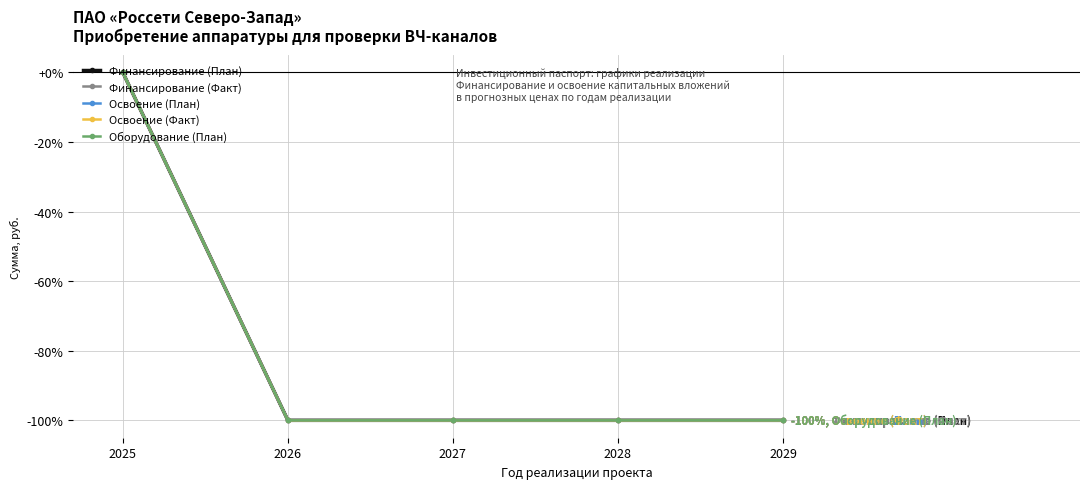

What is the total value across all series at 2029?

-500